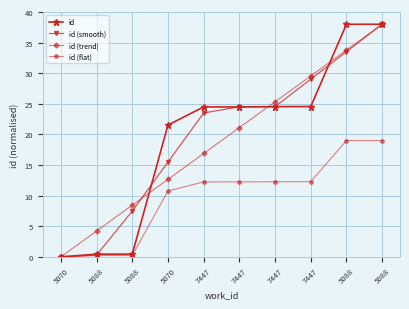

How many times do id and id (smooth) cross each other?

6